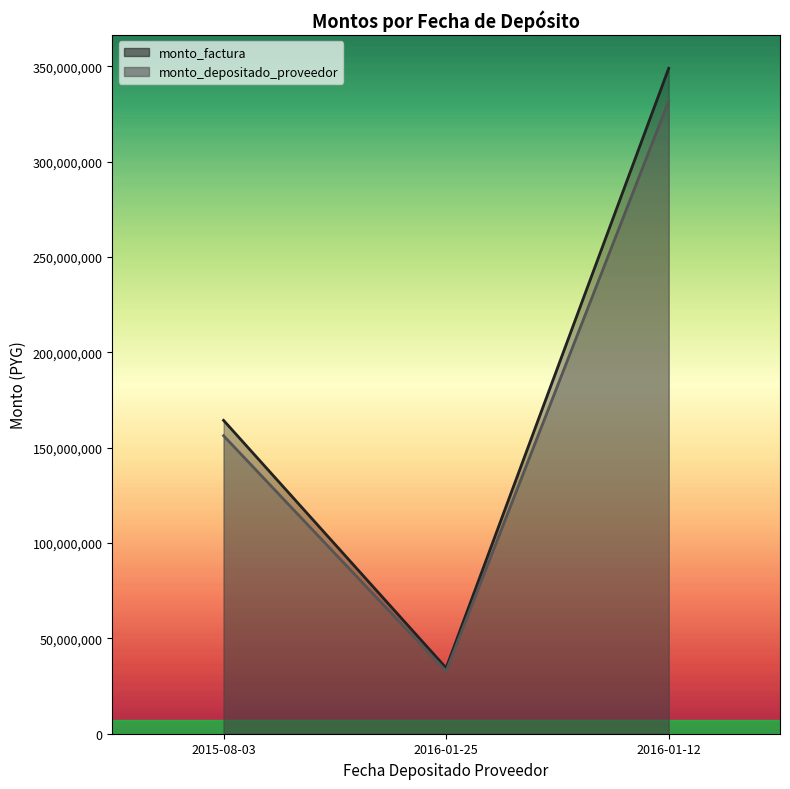

What is the difference between the maximum and minimum values in the monto_factura series?

314496826